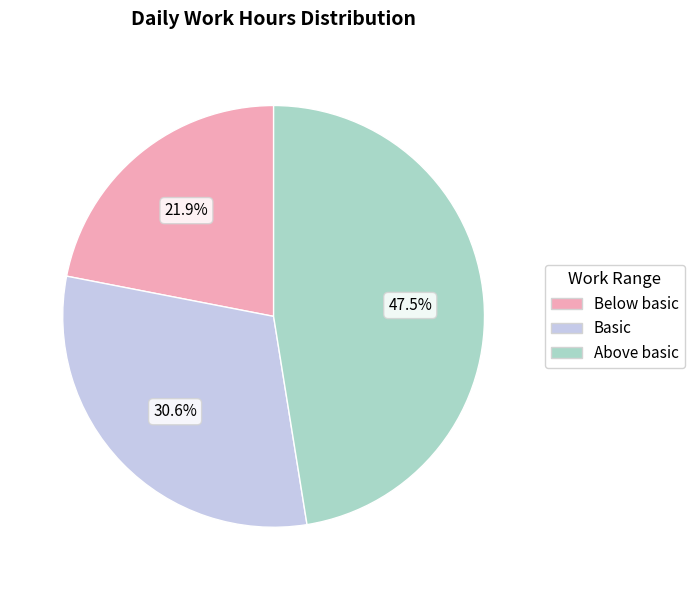

Rank the categories by value from lowest to highest.

Below basic, Basic, Above basic